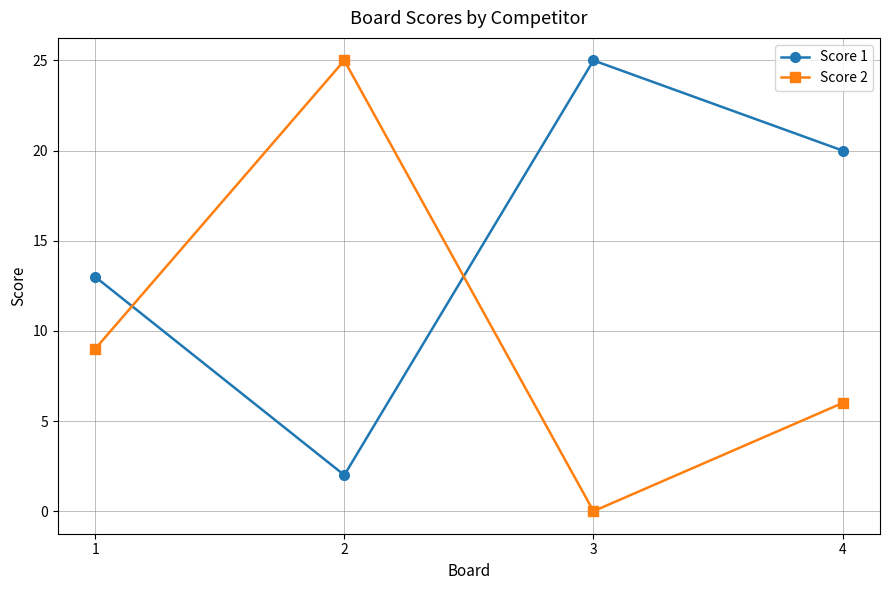

What is the lowest value of the Score 1 series?

2